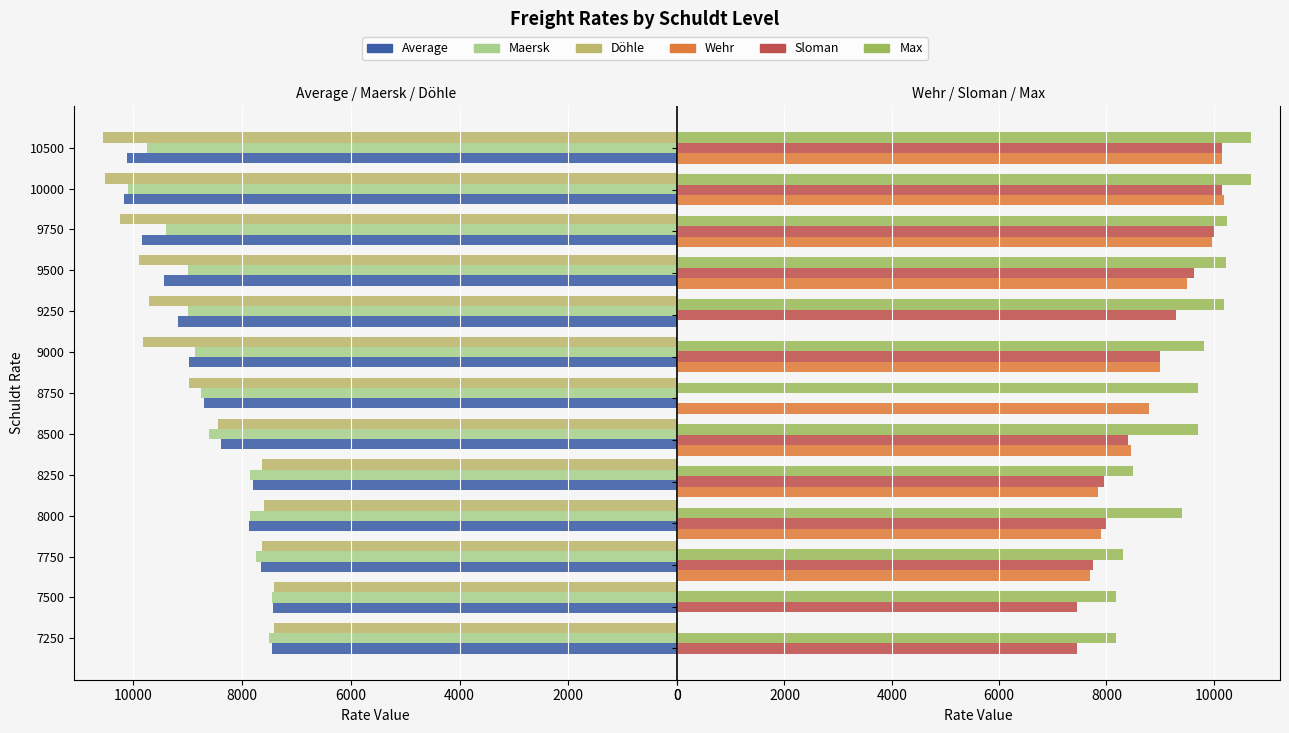

How many values in the Average series exceed 8709?

6